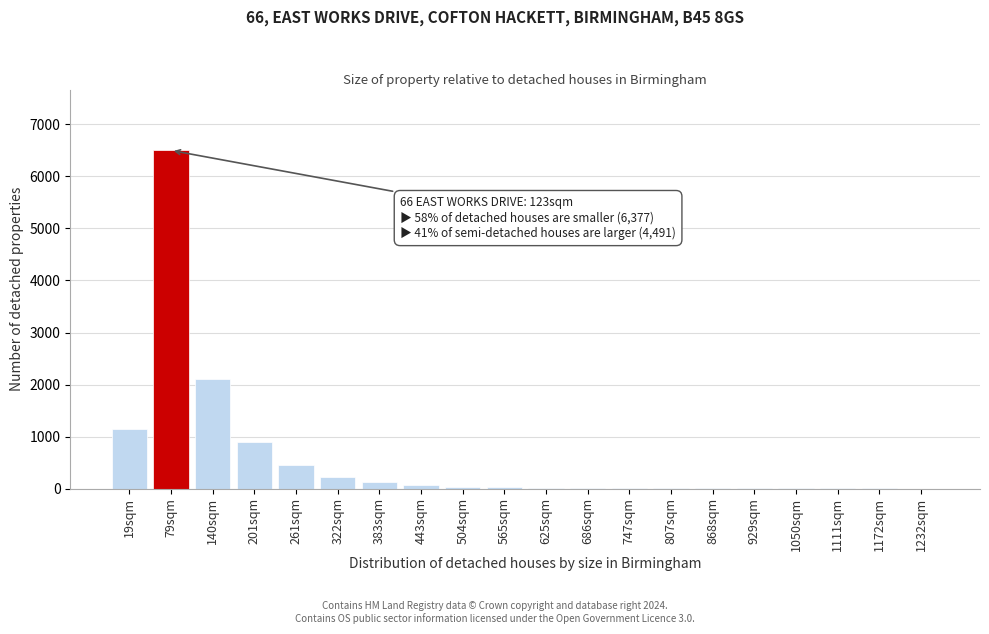

What is the maximum value shown in the chart?

6500